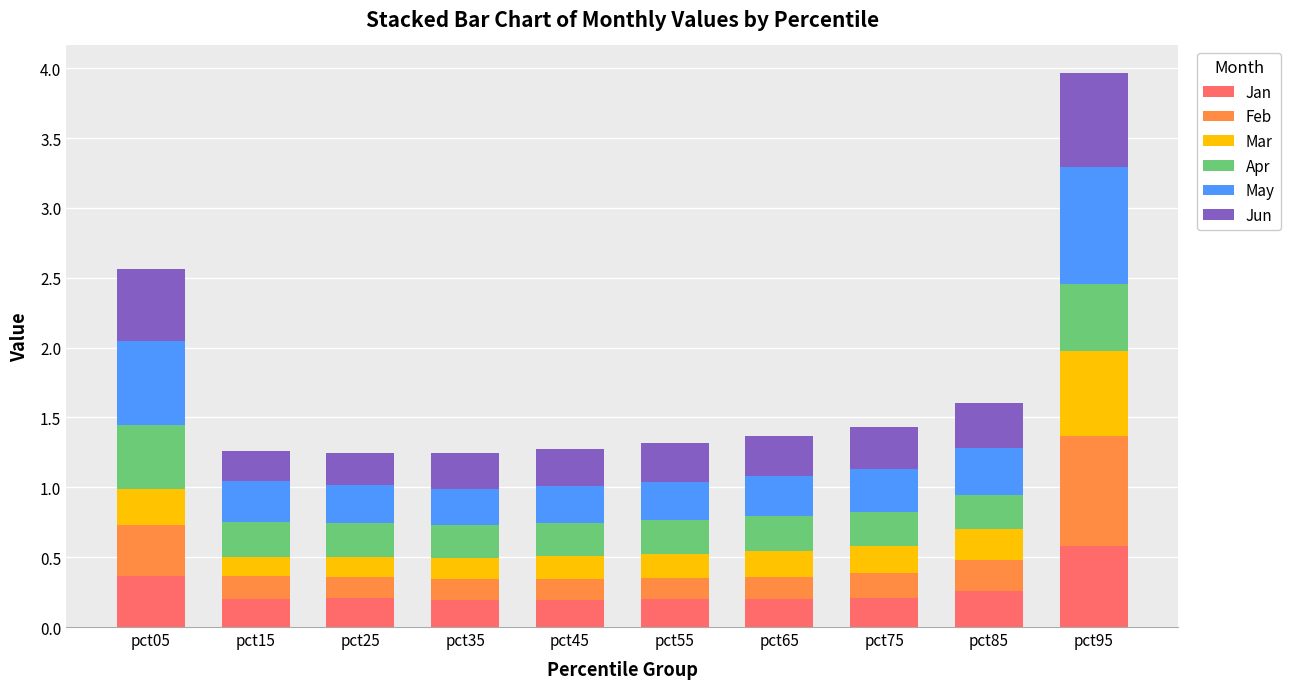

Count the Jan values in the range 0 to 1.

10